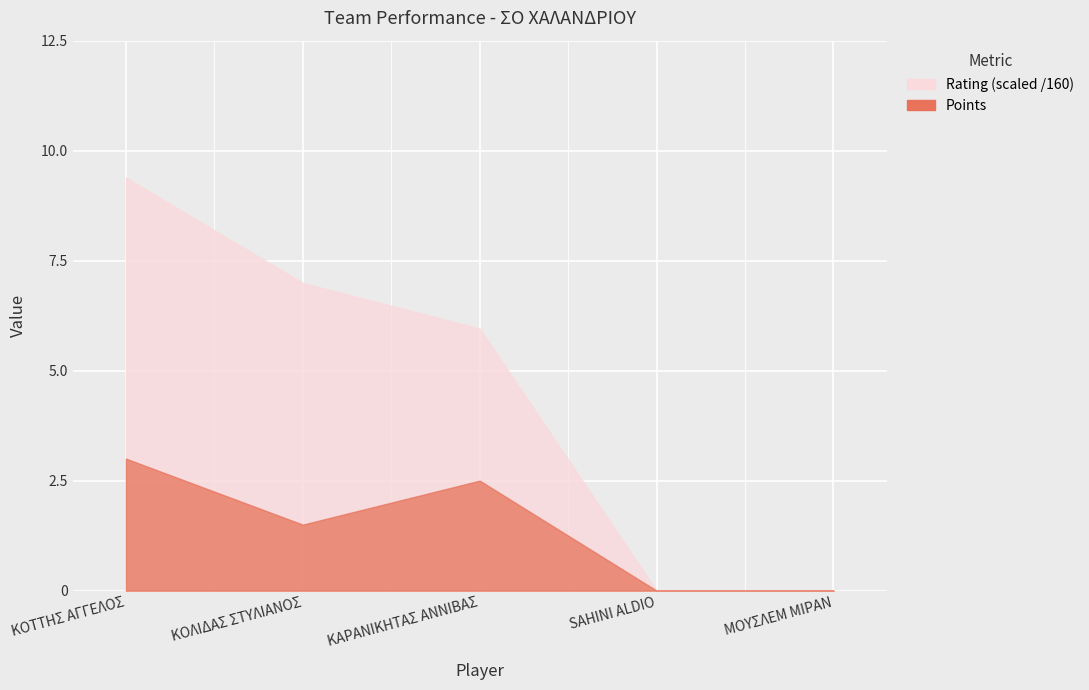

The Points series shows 1.5 at ΚΟΛΙΔΑΣ ΣΤΥΛΙΑΝΟΣ. True or false?

True